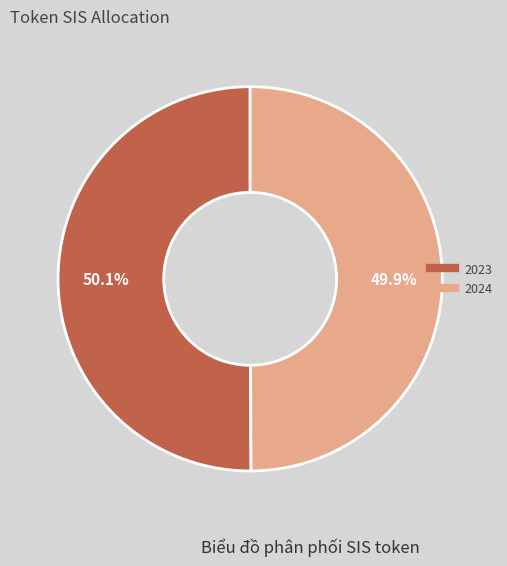

How many segments does this pie chart have?

2